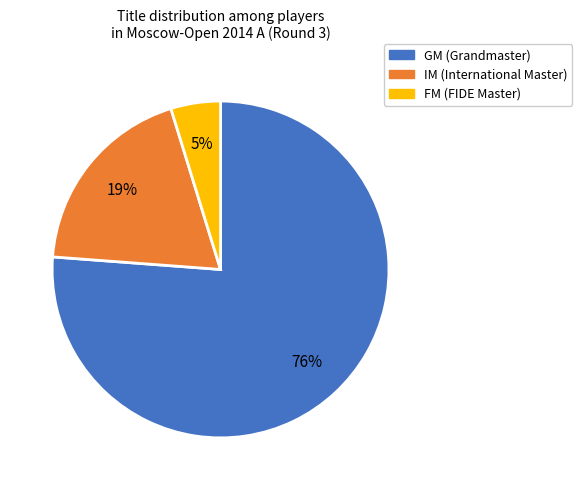

To the nearest percent, what portion does GM represent?

76%